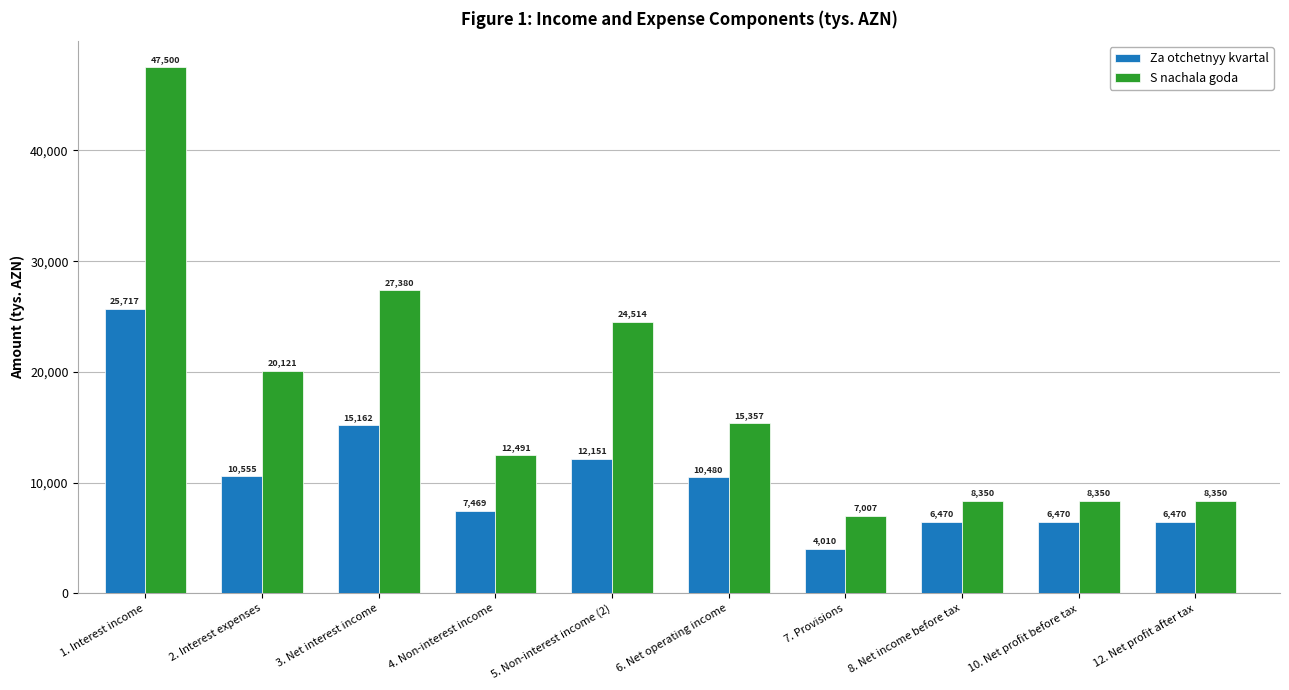

What is the difference between the S nachala goda values at 8. Net income before tax and 5. Non-interest income (2)?

16164.2